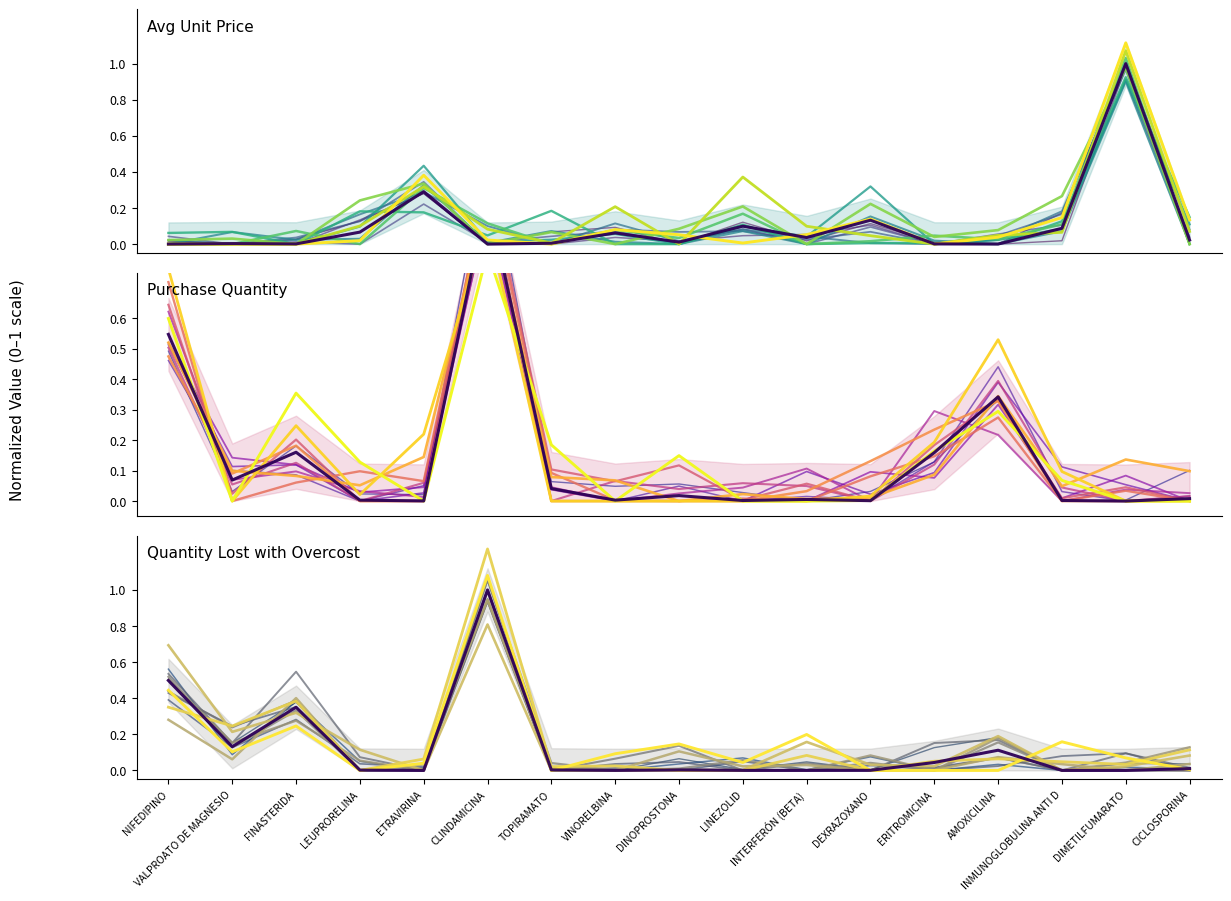

Where is the first local maximum for purchase_quantity_product?

FINASTERIDA